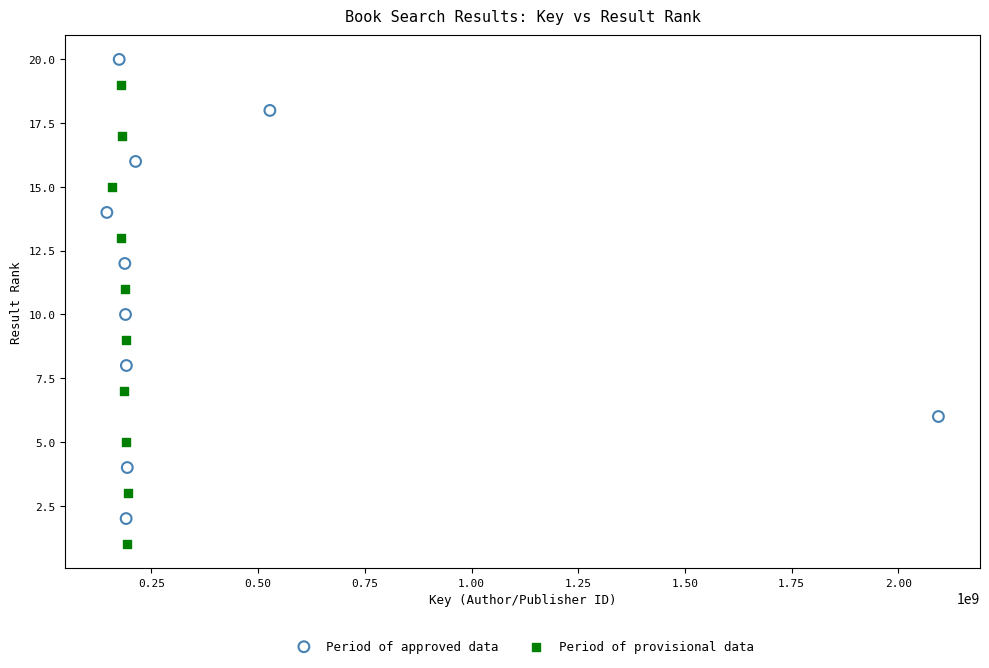

Which series reaches the minimum Y coordinate?

Period of provisional data